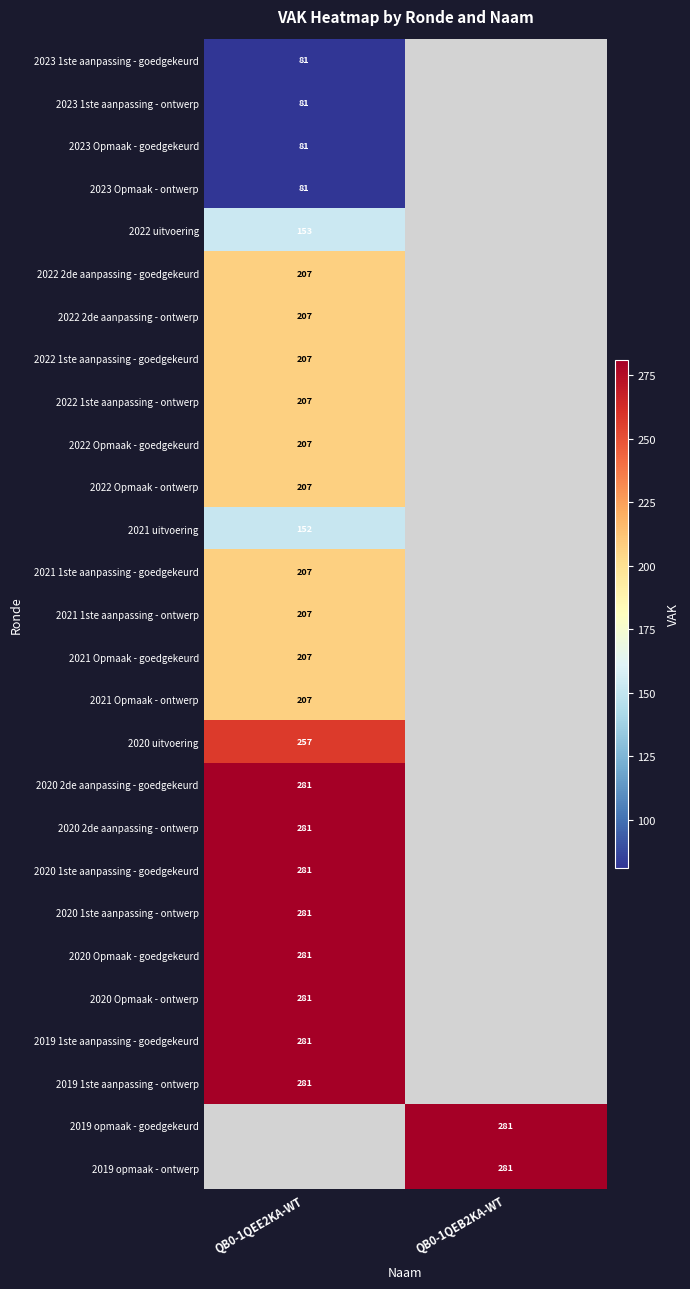

The value of 2022 uitvoering at QB0-1QEE2KA-WT is 153. True or false?

True